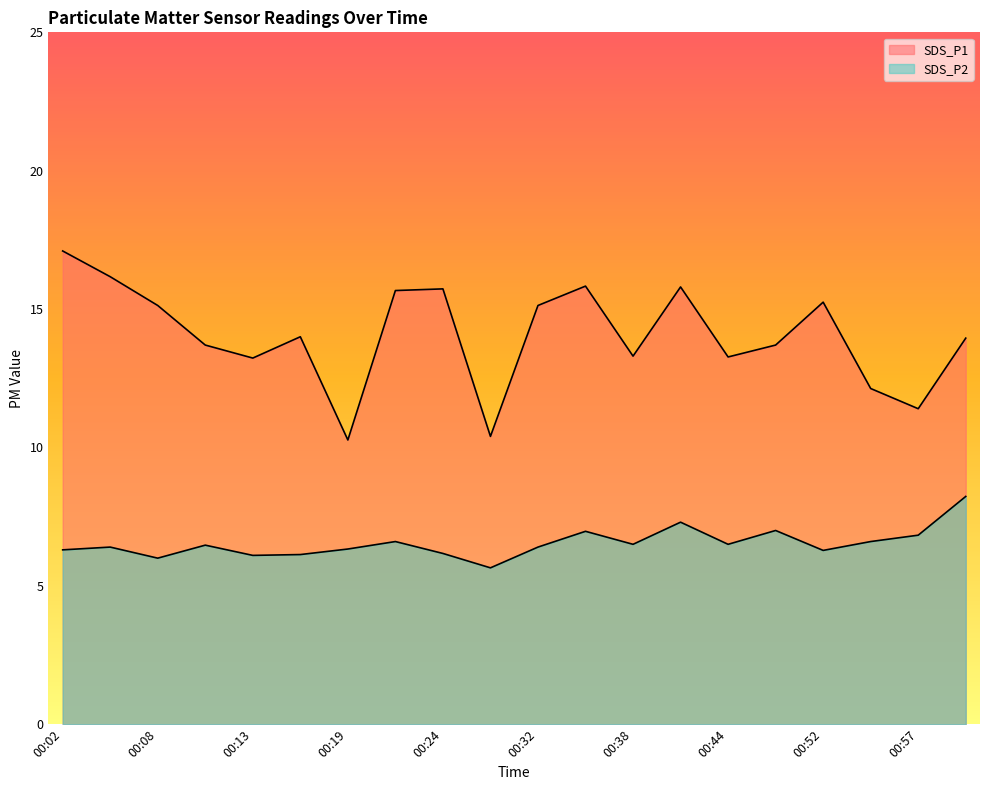

Rank the categories by SDS_P1 value from lowest to highest.

00:19, 00:30, 00:57, 00:55, 00:13, 00:44, 00:38, 00:11, 00:46, 01:03, 00:16, 00:08, 00:32, 00:52, 00:21, 00:24, 00:41, 00:35, 00:05, 00:02